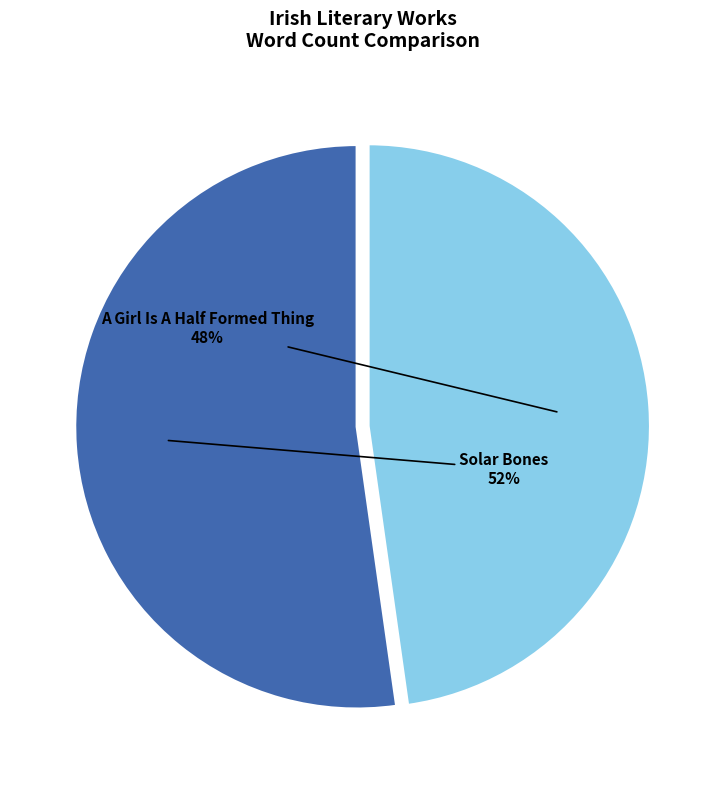

Which category accounts for the majority?

Solar Bones